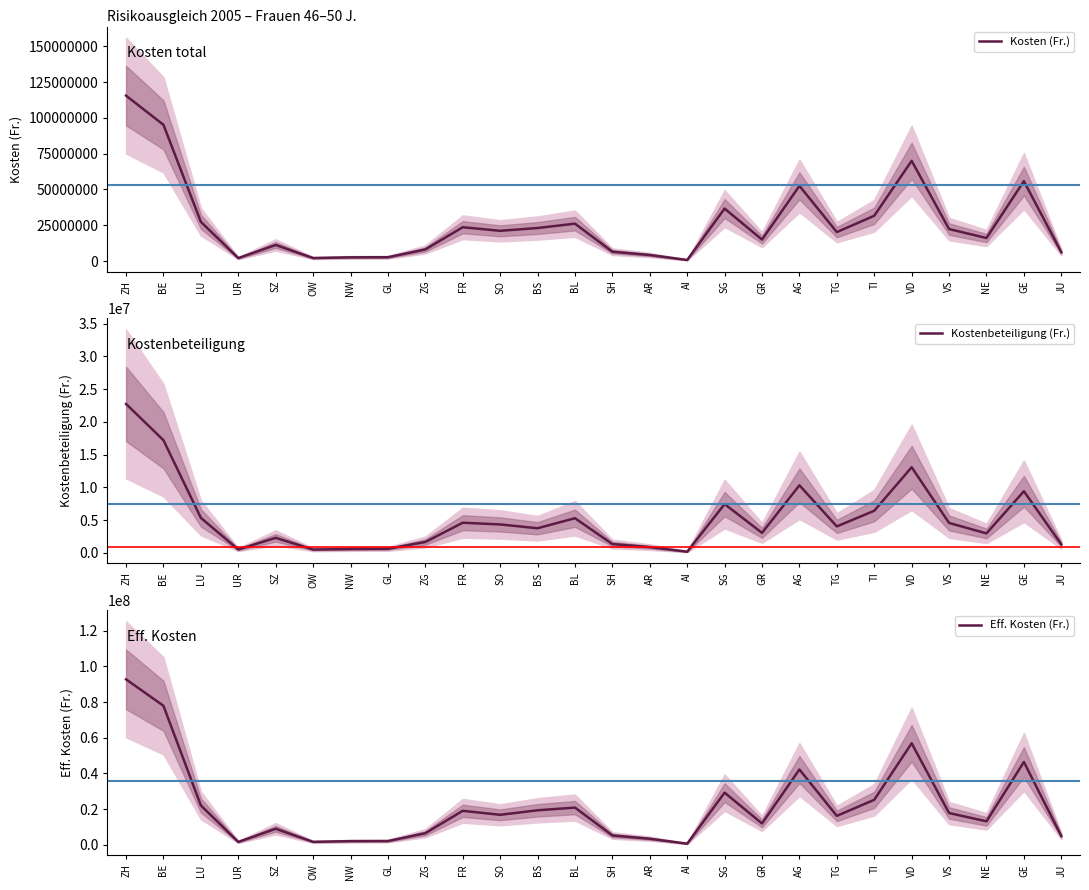

True or false: Kosten (Fr.) has a value of 7377736 at BL.

False